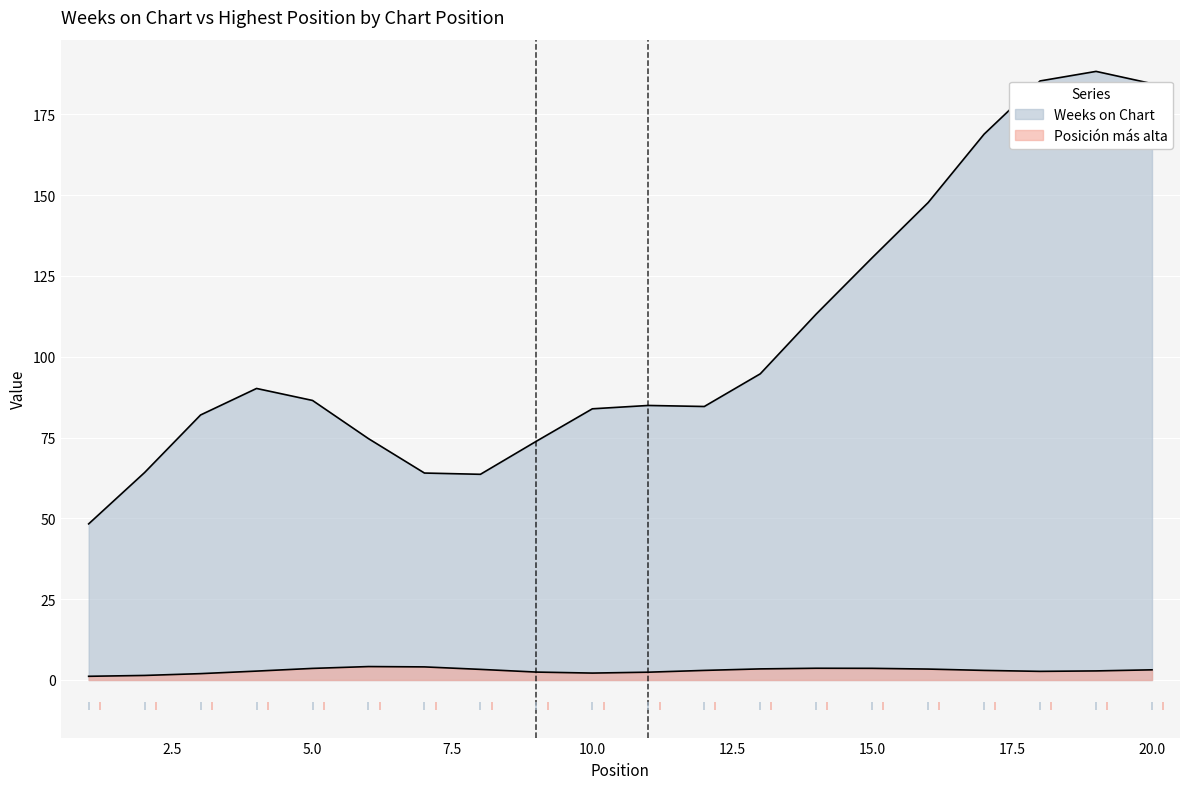

At which label does Posicion mas alta reach its minimum?

1